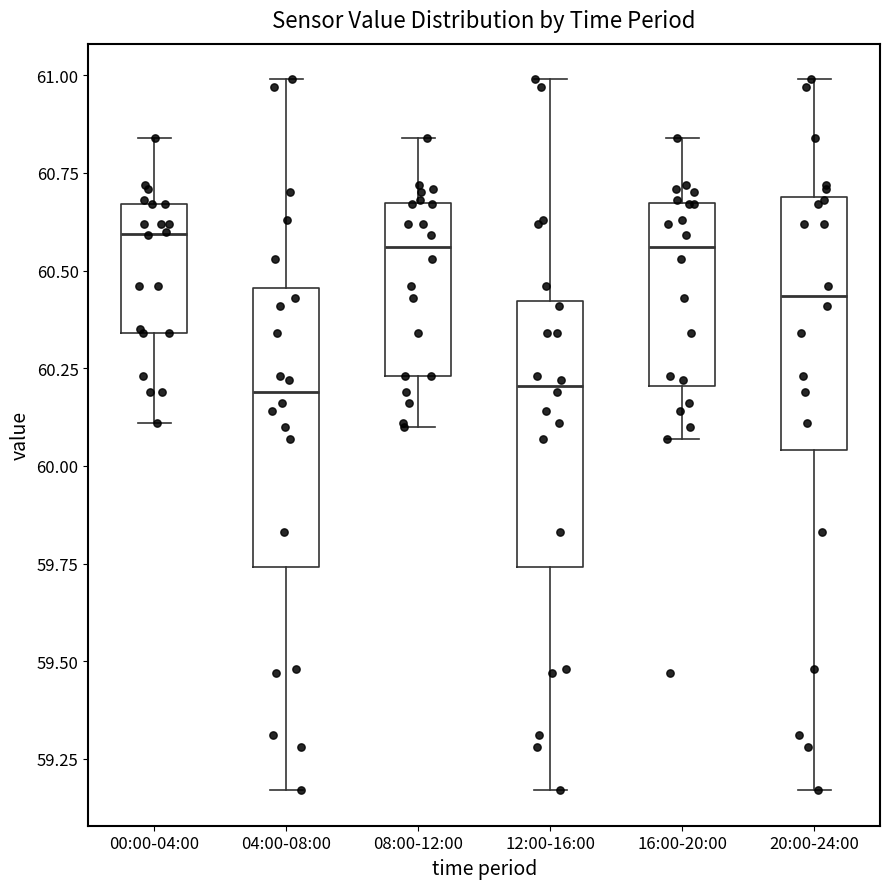

Reading left to right, read every box against the y-axis: the position of its median line, the range the box covers, and the ends of its whiskers. The values are not printed on the chart, so give them approximately, as read against the axis.

00:00-04:00: median 60.60, box 60.35 to 60.65, whiskers 60.10 to 60.85
04:00-08:00: median 60.20, box 59.75 to 60.45, whiskers 59.15 to 61.00
08:00-12:00: median 60.55, box 60.25 to 60.65, whiskers 60.10 to 60.85
12:00-16:00: median 60.20, box 59.75 to 60.40, whiskers 59.15 to 61.00
16:00-20:00: median 60.55, box 60.20 to 60.65, whiskers 60.05 to 60.85
20:00-24:00: median 60.45, box 60.05 to 60.70, whiskers 59.15 to 61.00